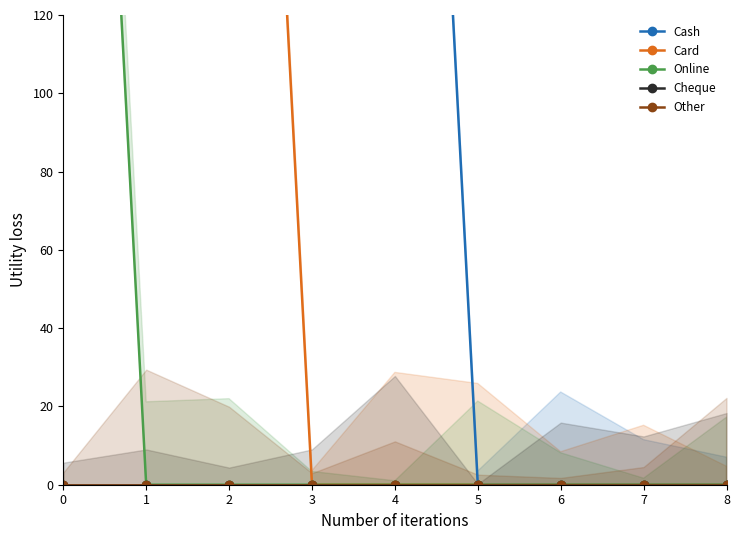

Which series has the largest range (max minus min)?

Cash